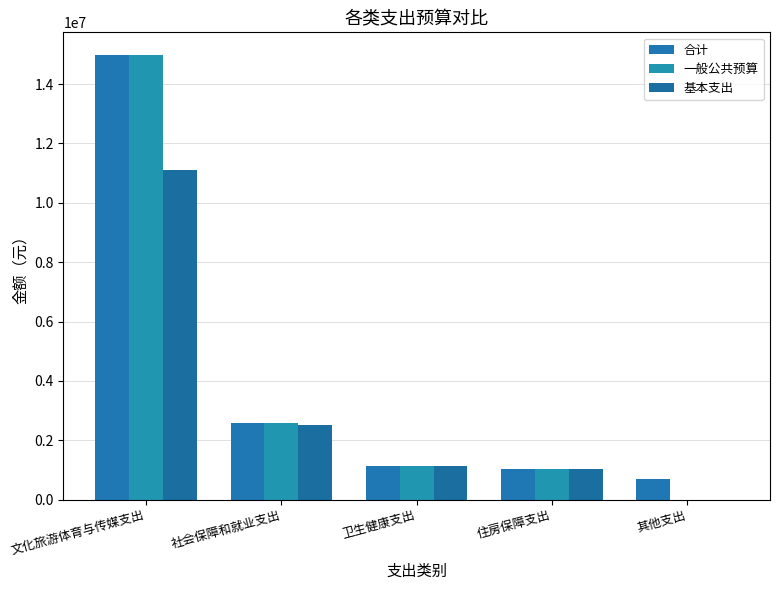

Which has a higher value, 其他支出 or 文化旅游体育与传媒支出?

文化旅游体育与传媒支出